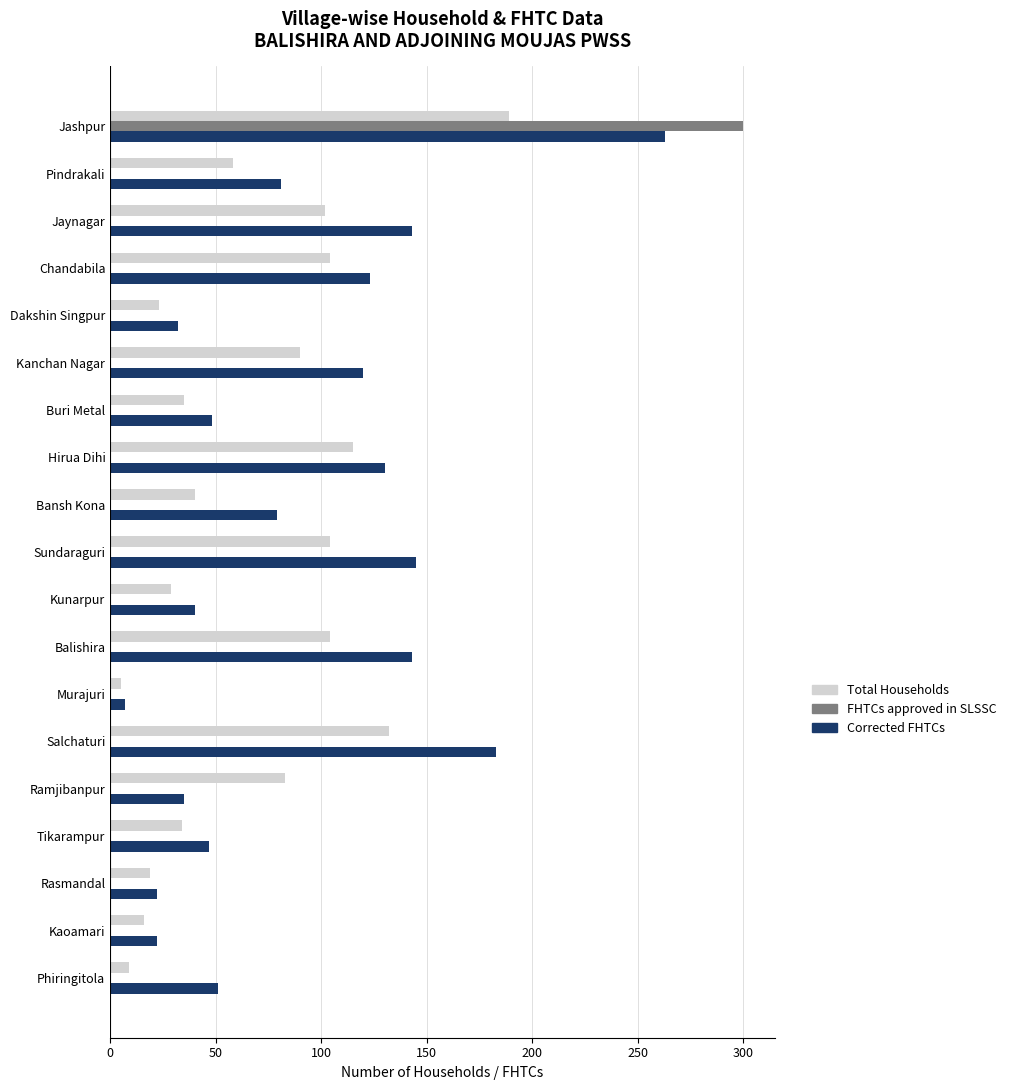

Read the Total Households value at Pindrakali.

58